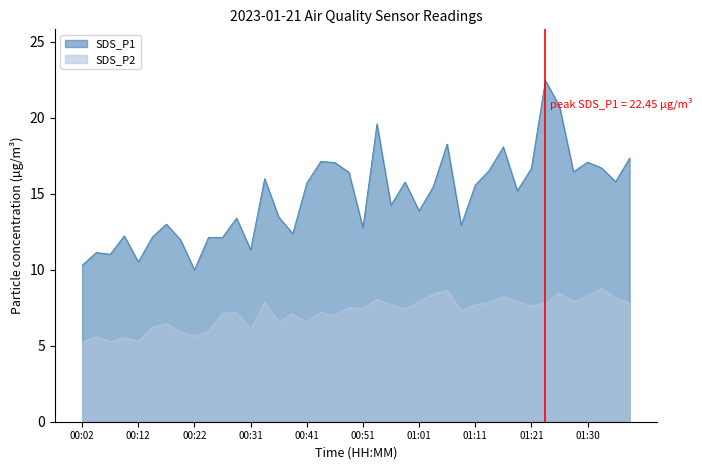

Which series has the widest spread of values?

SDS_P1